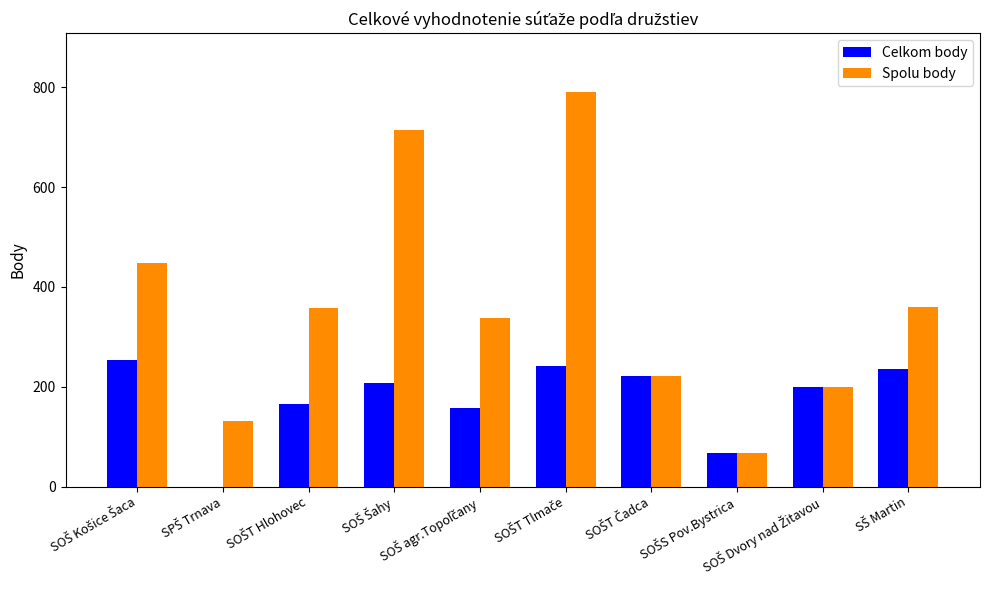

What is the sum of all Spolu body values?

3628